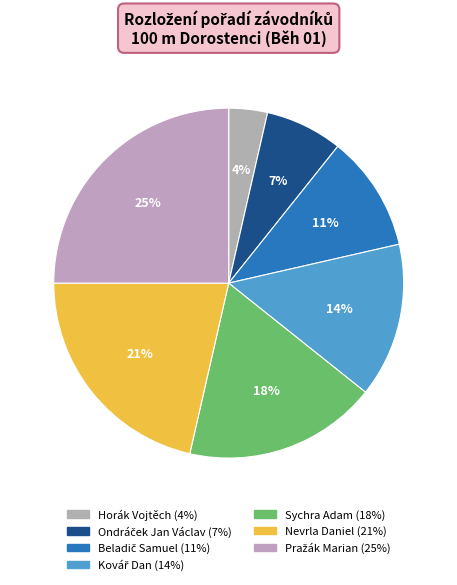

How many segments does this pie chart have?

7